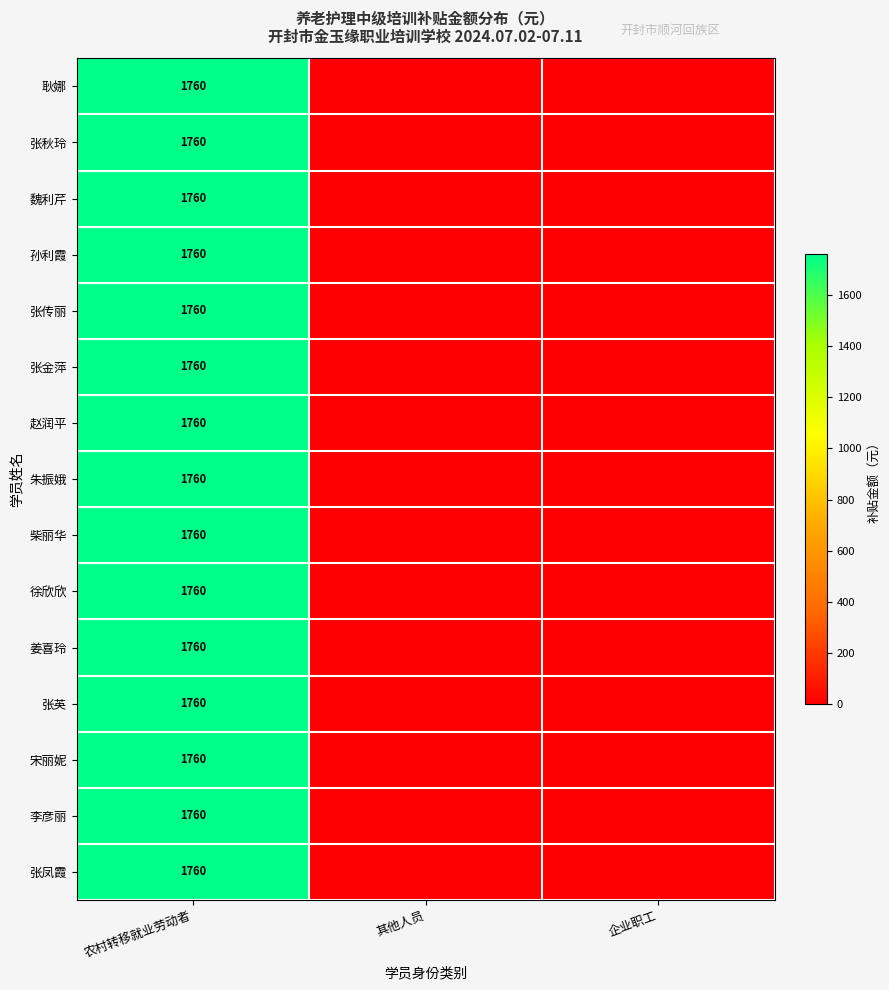

True or false: 赵润平 has a value of 968 at 农村转移就业劳动者.

False